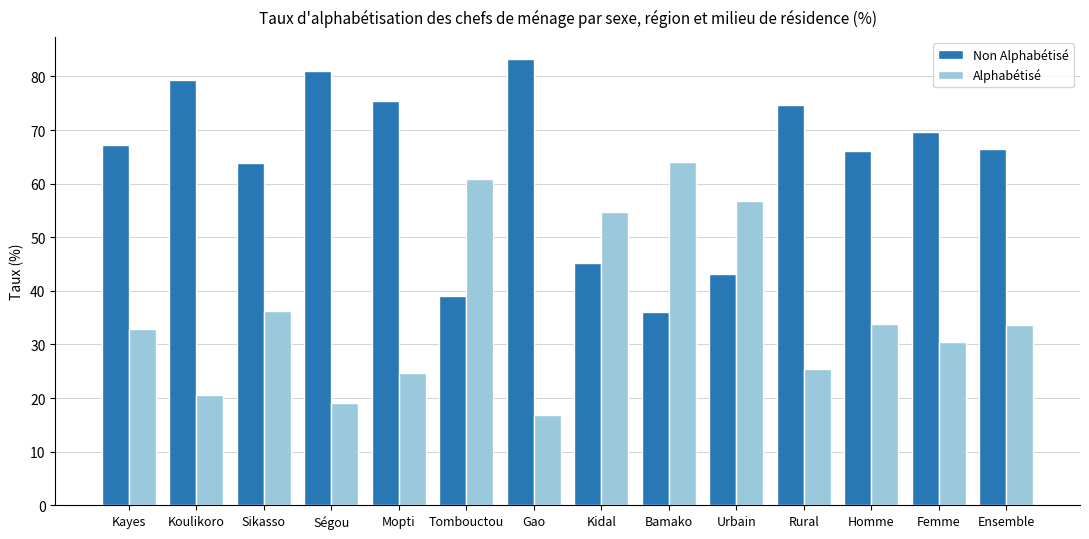

How many values in the Non Alphabétisé series exceed 67?

7